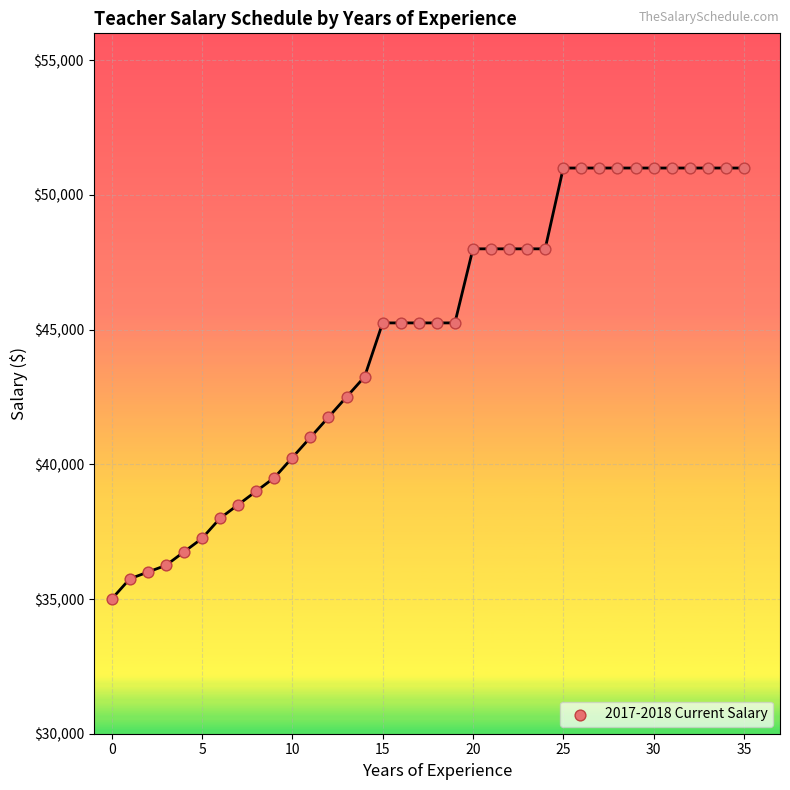

What is the range of Y values (max minus min)?

16000